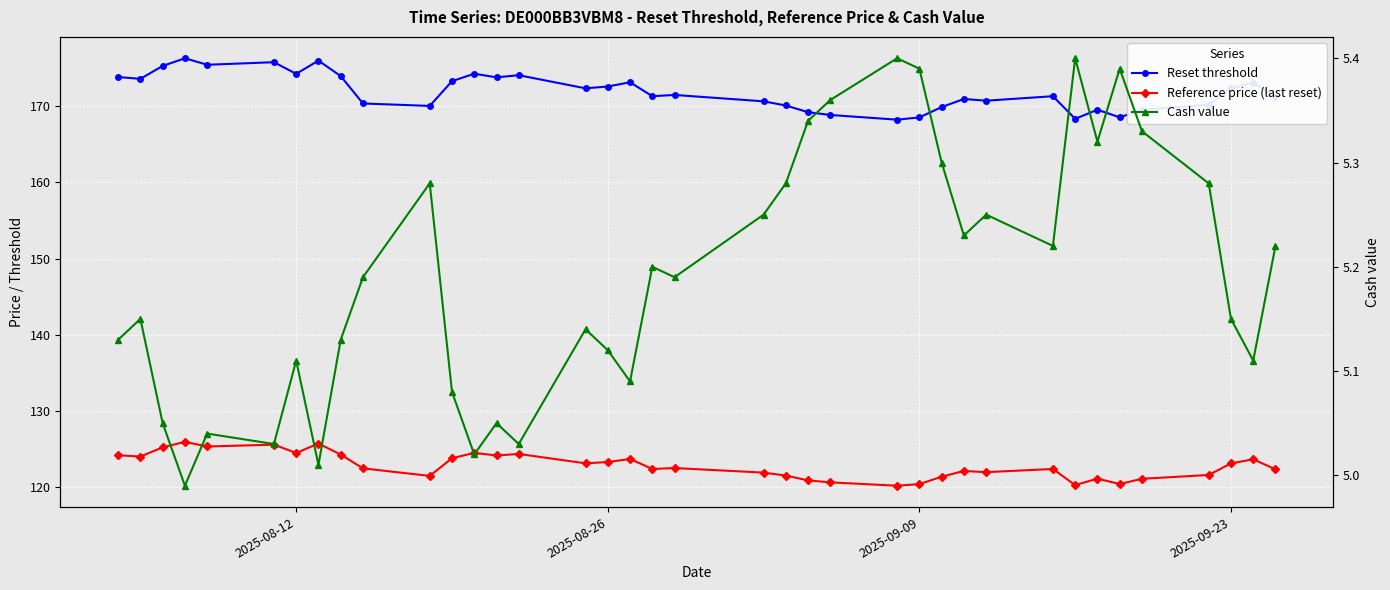

How many values in the Cash value series exceed 5?

37